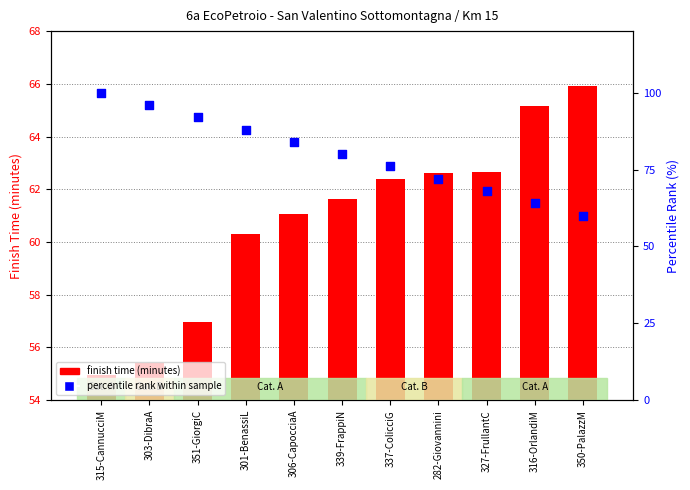

Is the value of percentile rank within sample at 306-CapocciaA greater than the value of finish time (minutes) at 316-OrlandiM?

Yes